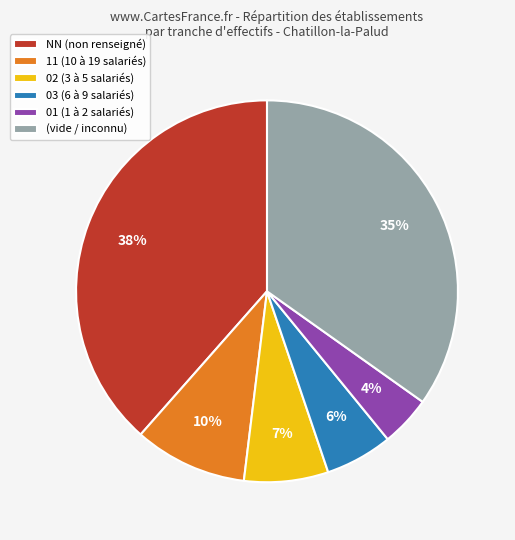

True or false: 02 (3 à 5 salariés) accounts for 19% of the total.

False